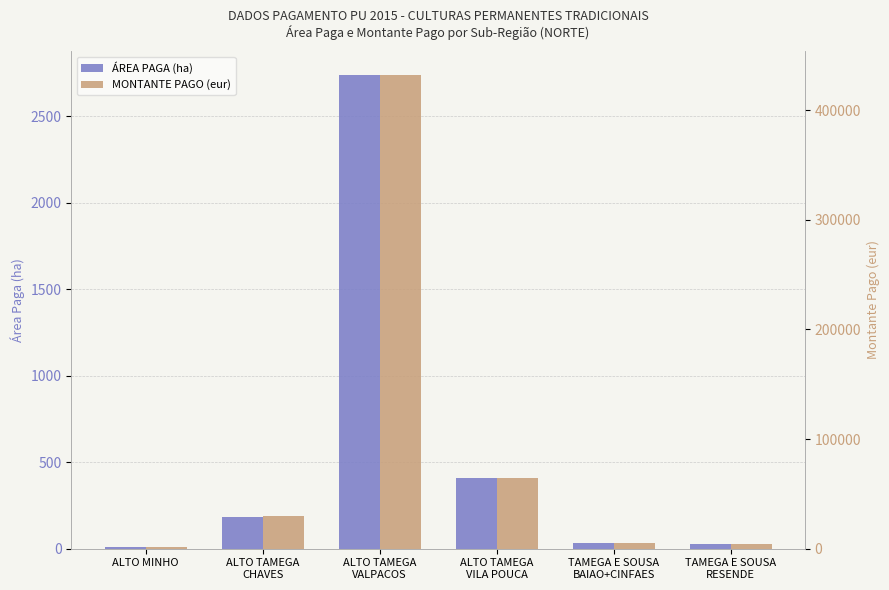

The MONTANTE PAGO (eur) series shows 4869.6 at TAMEGA E SOUSA
BAIAO+CINFAES. True or false?

True